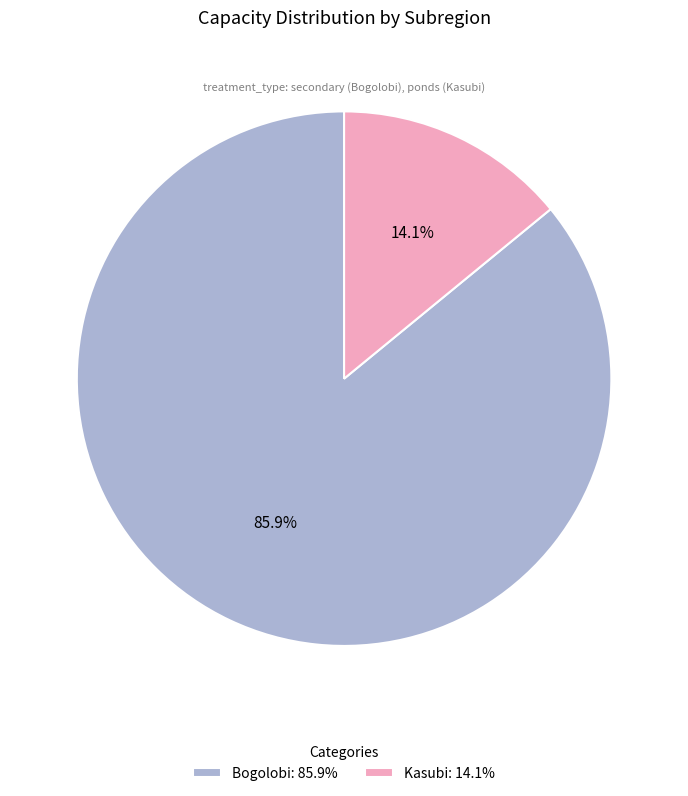

Is there a majority slice in this chart?

Yes